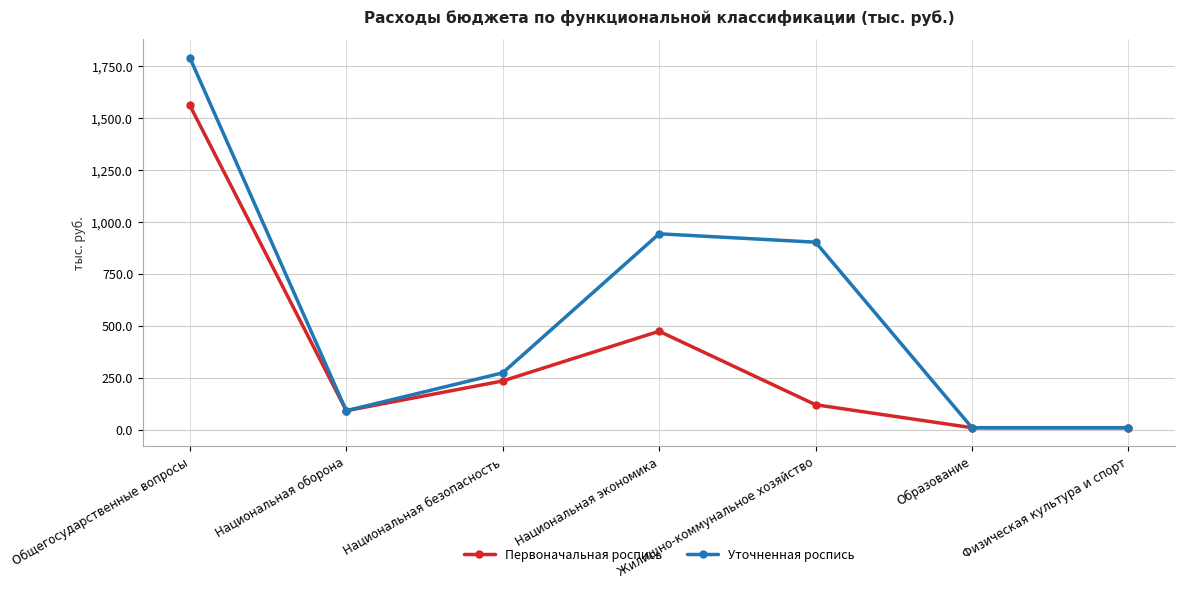

The value of Уточненная роспись at Жилищно-коммунальное хозяйство is 903.4. True or false?

True